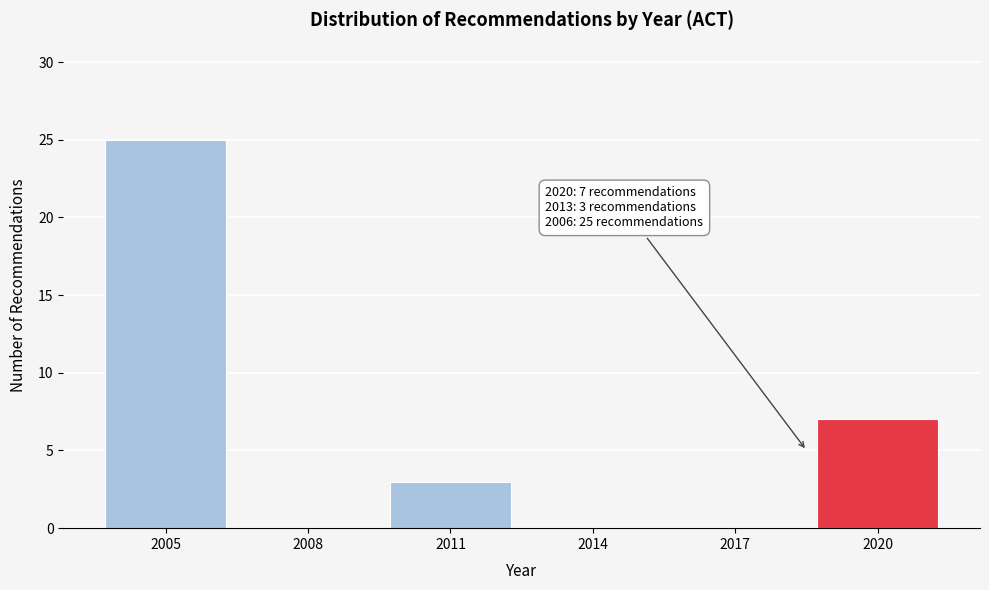

Reading left to right, list all the values displayed in this chart.

2005=25	2008=0	2011=3	2014=0	2017=0	2020=7